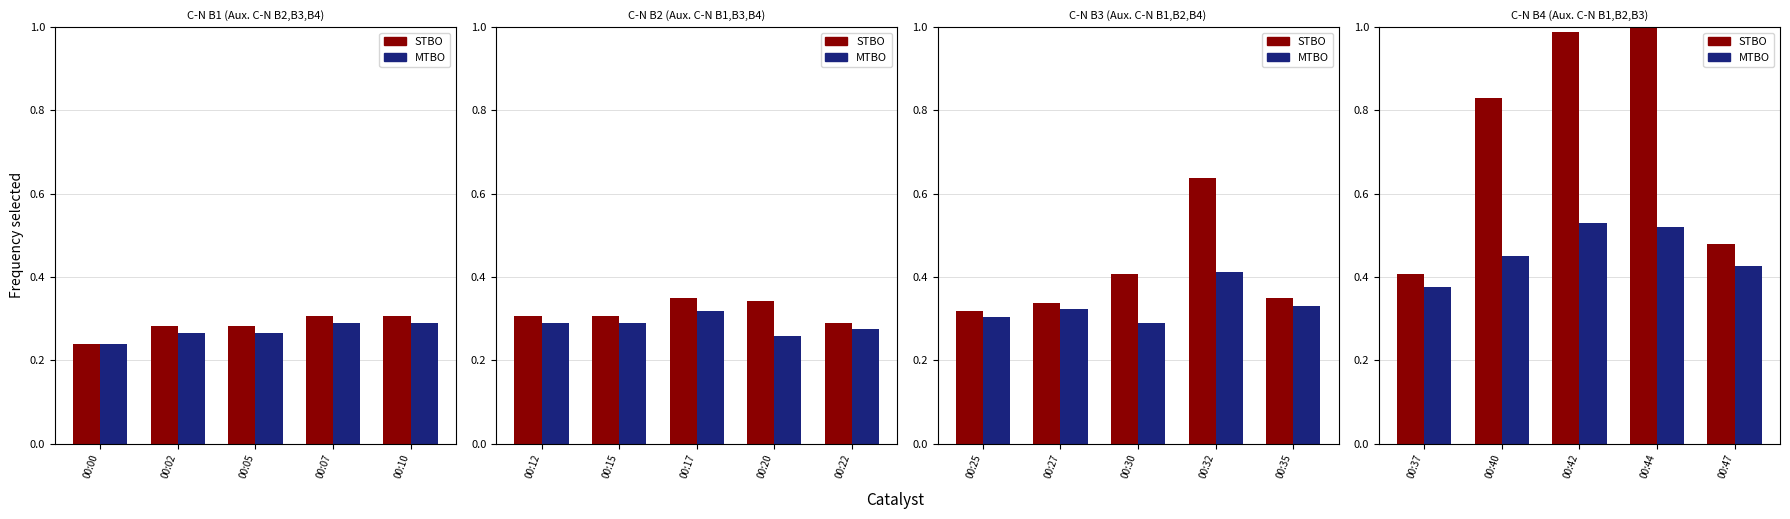

At how many categories does at least one series exceed 0?

5